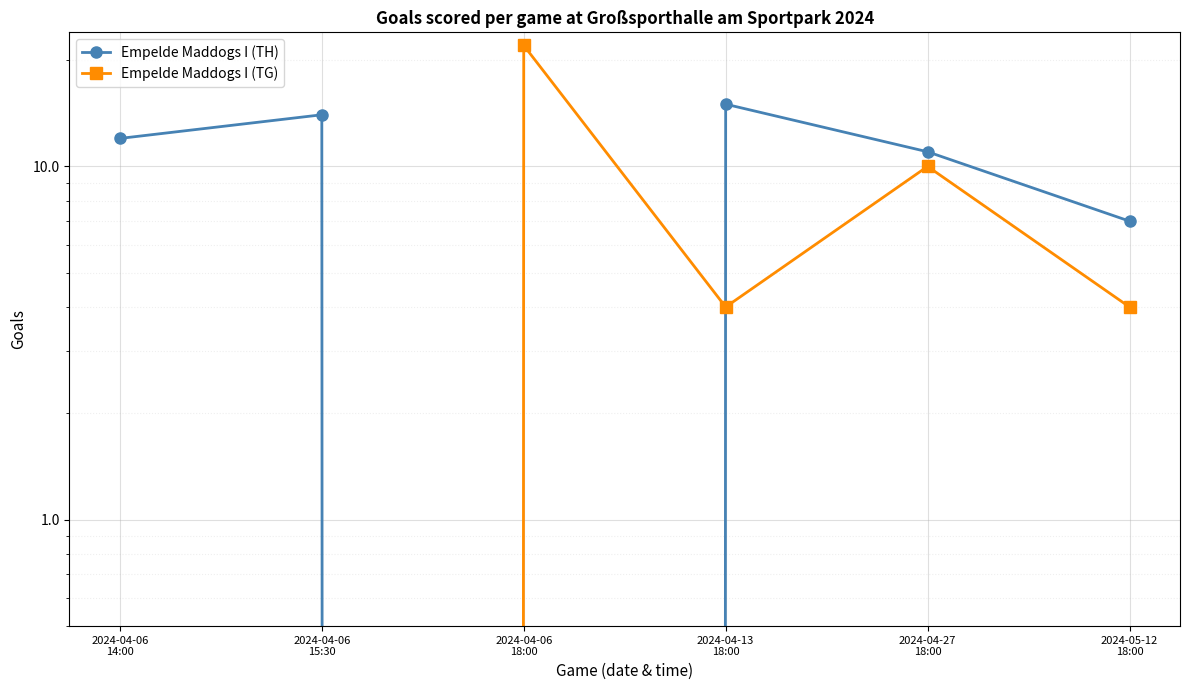

The value of Empelde Maddogs I (TH) at 2024-05-12
18:00 is 7. True or false?

True